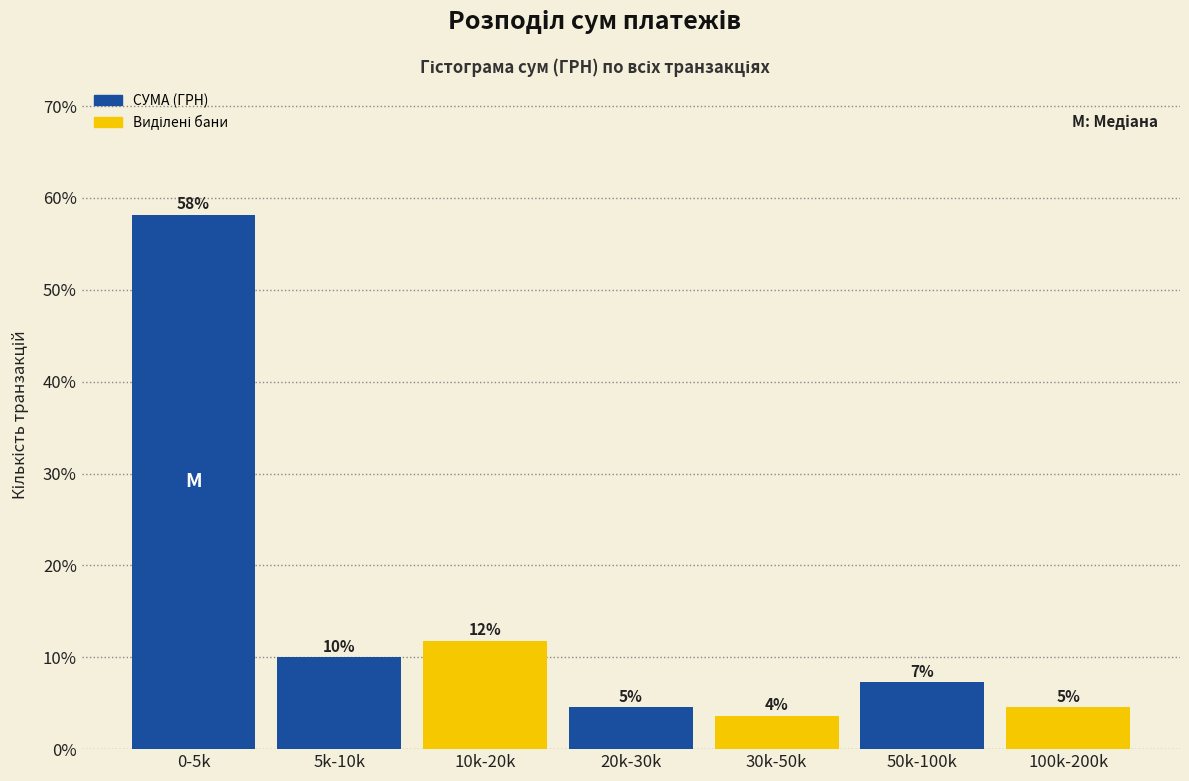

Does the chart contain any negative values?

No